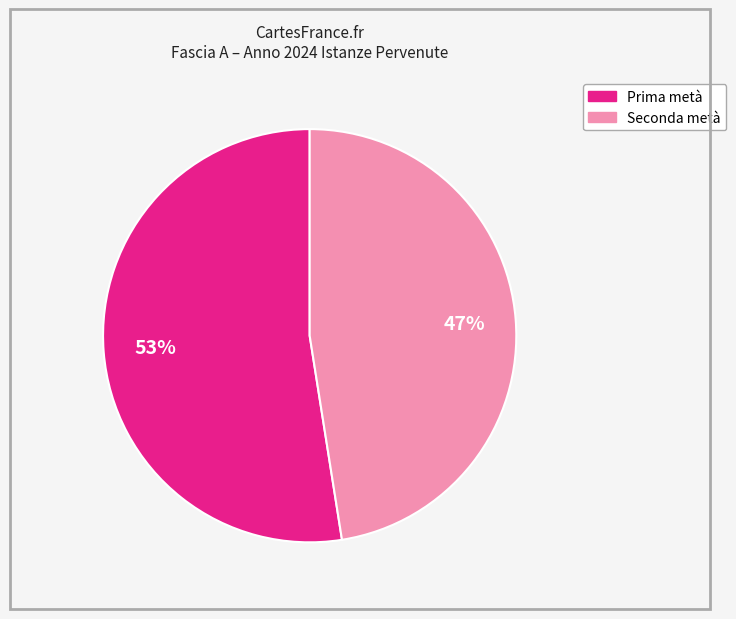

To the nearest percent, what is the average slice percentage?

50%